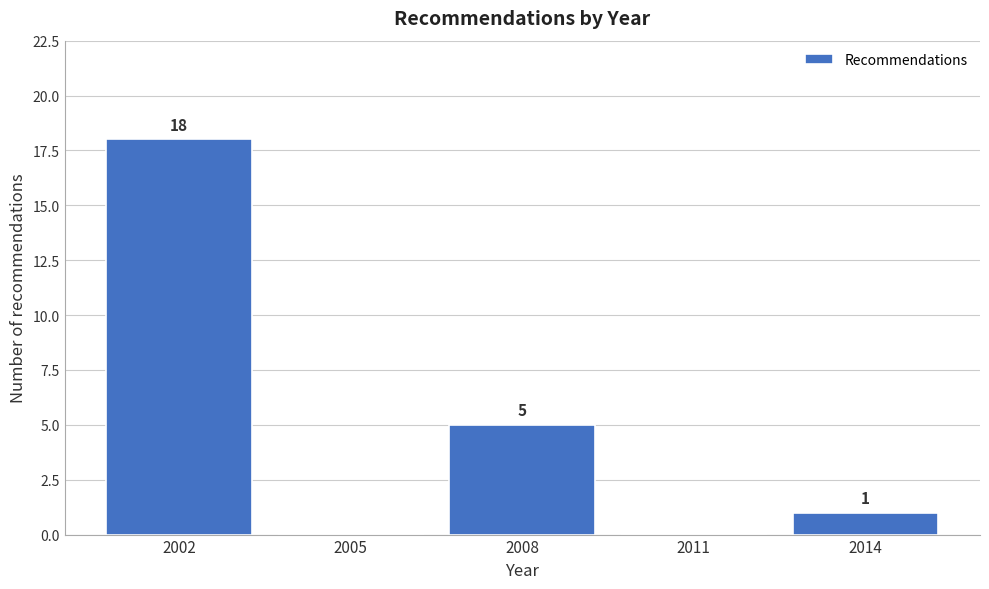

Reading right to left, extract all data points from this chart.

2014=1	2011=0	2008=5	2005=0	2002=18